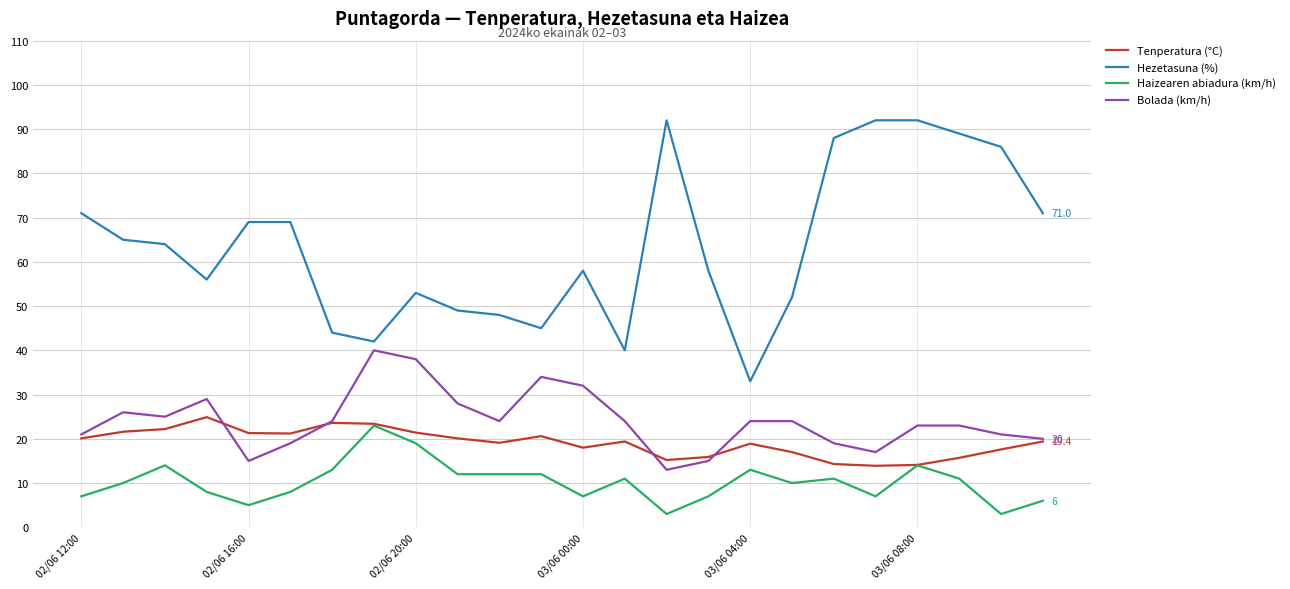

What is the smallest value displayed?

3.0